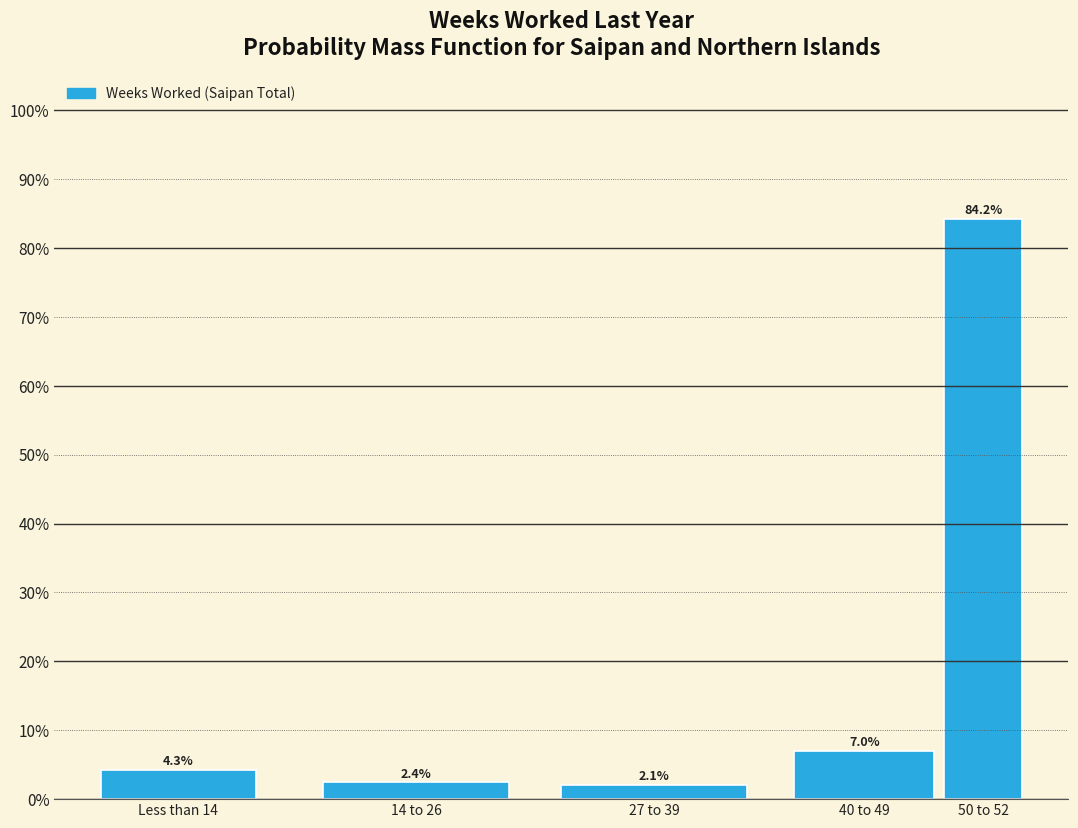

Reading left to right, extract all data points from this chart.

Less than 14=4.3	14 to 26=2.4	27 to 39=2.1	40 to 49=7.0	50 to 52=84.2